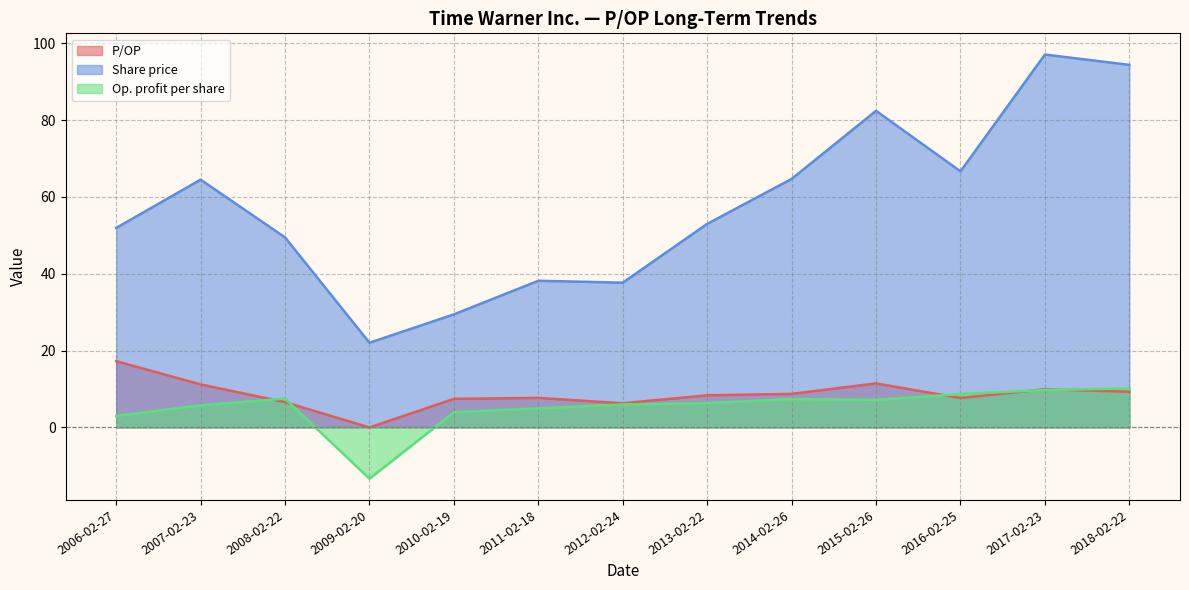

At which category is the sum across all series the highest?

2017-02-23